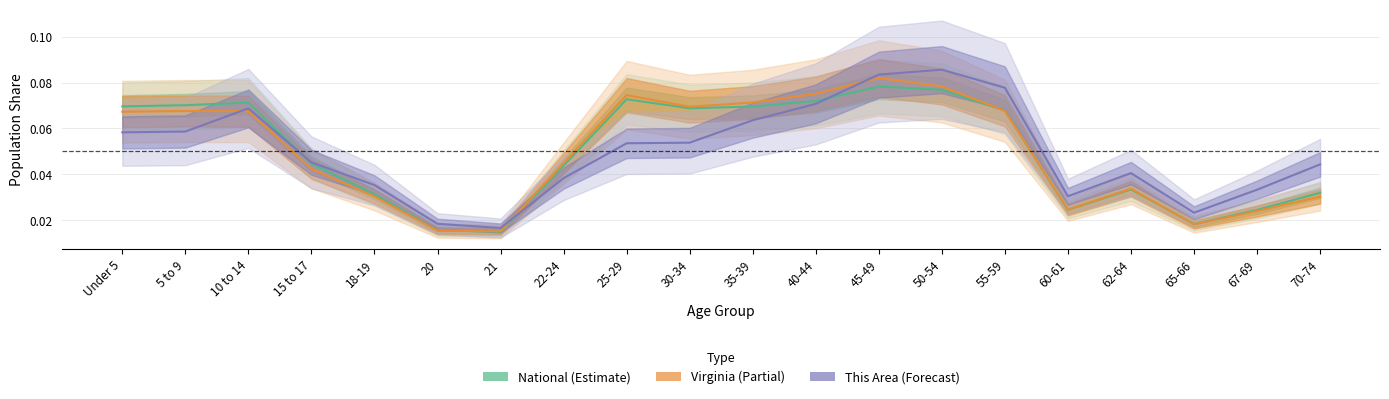

How many data points does each series have?

20